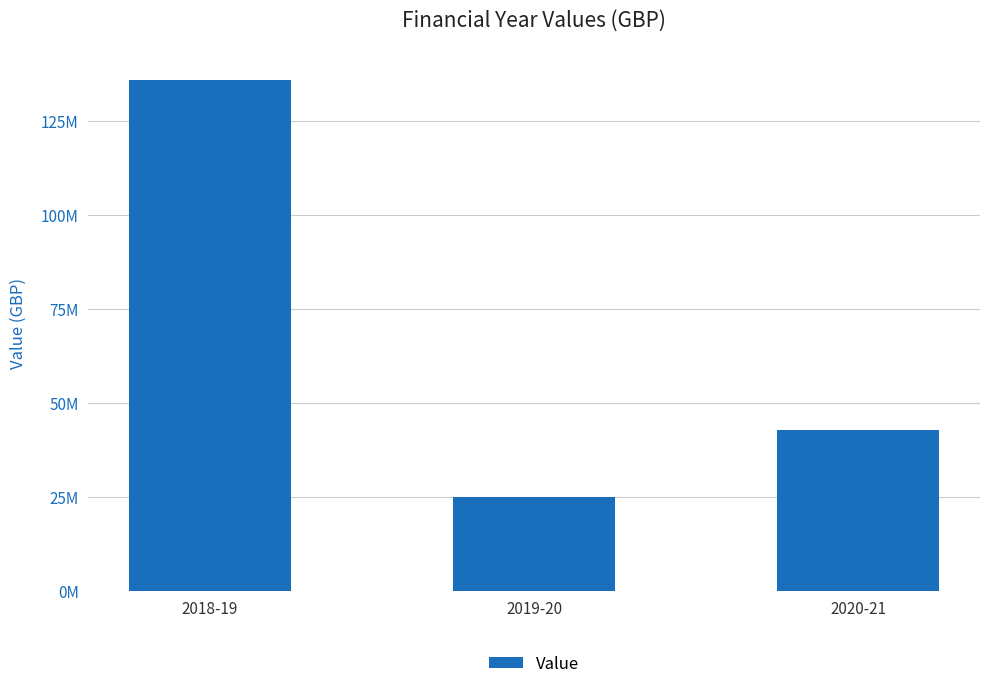

Does the chart contain any negative values?

No